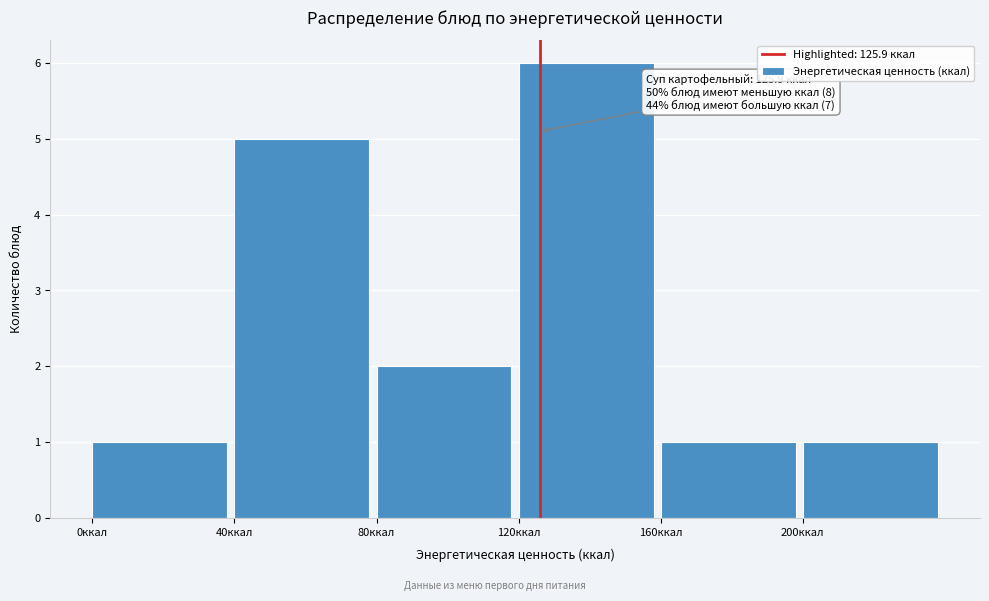

Which range on the x-axis has the tallest bar?

120 to 160